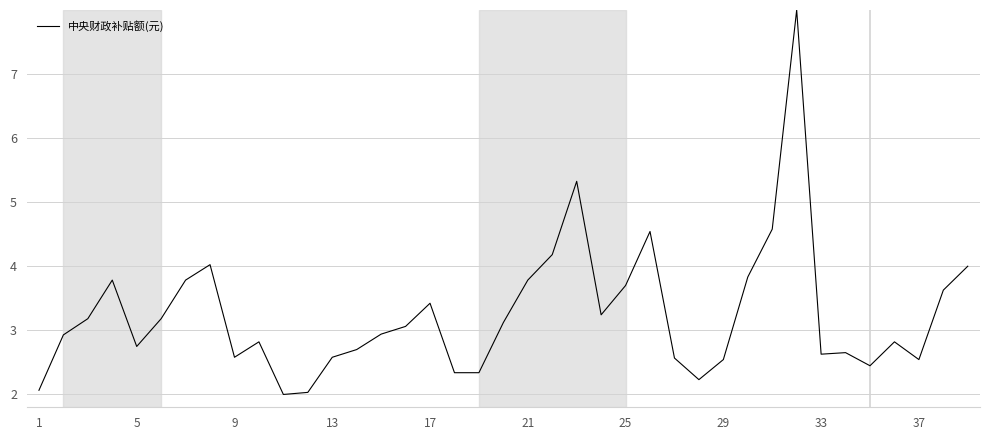

What is the greatest value displayed?

8.0